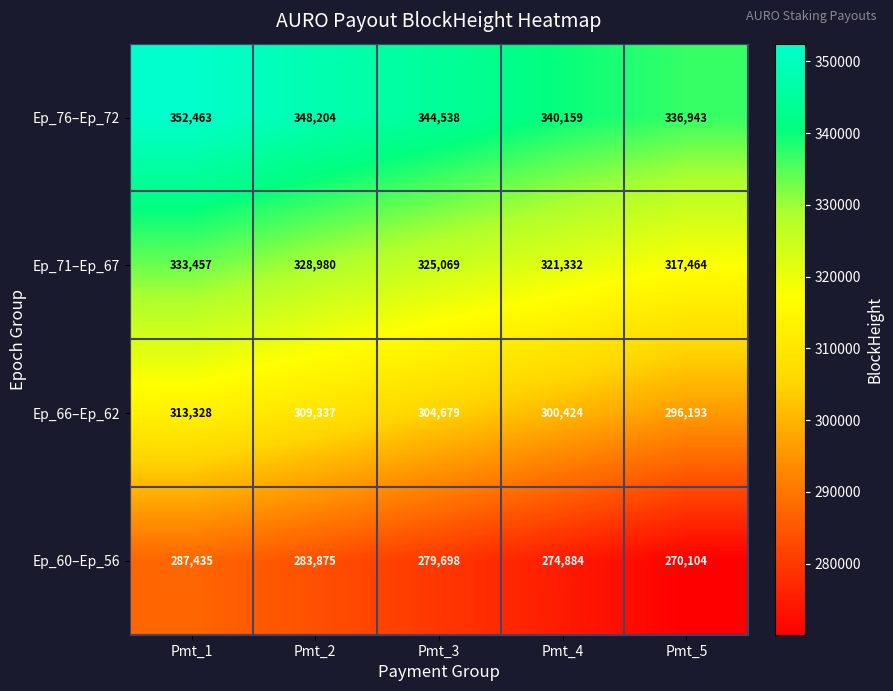

Rank the series by their average value, from lowest to highest.

Ep_60–Ep_56, Ep_66–Ep_62, Ep_71–Ep_67, Ep_76–Ep_72